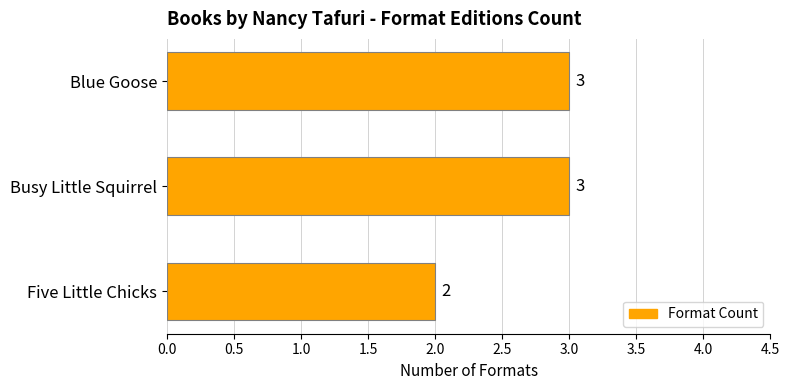

Is it true that the value at Five Little Chicks is 1?

False